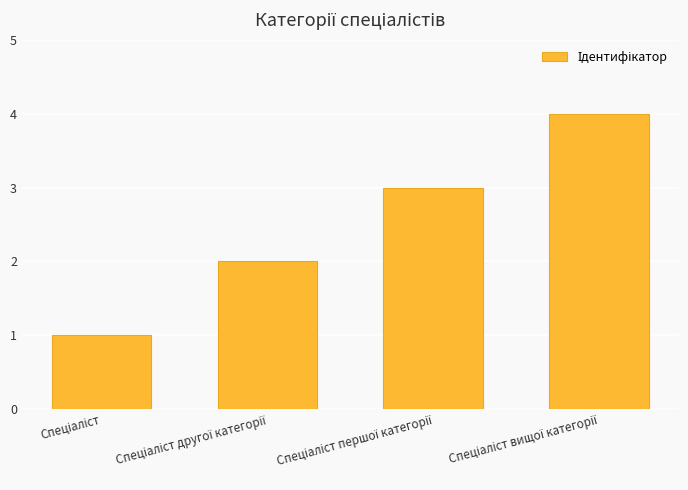

What is the maximum value shown in the chart?

4